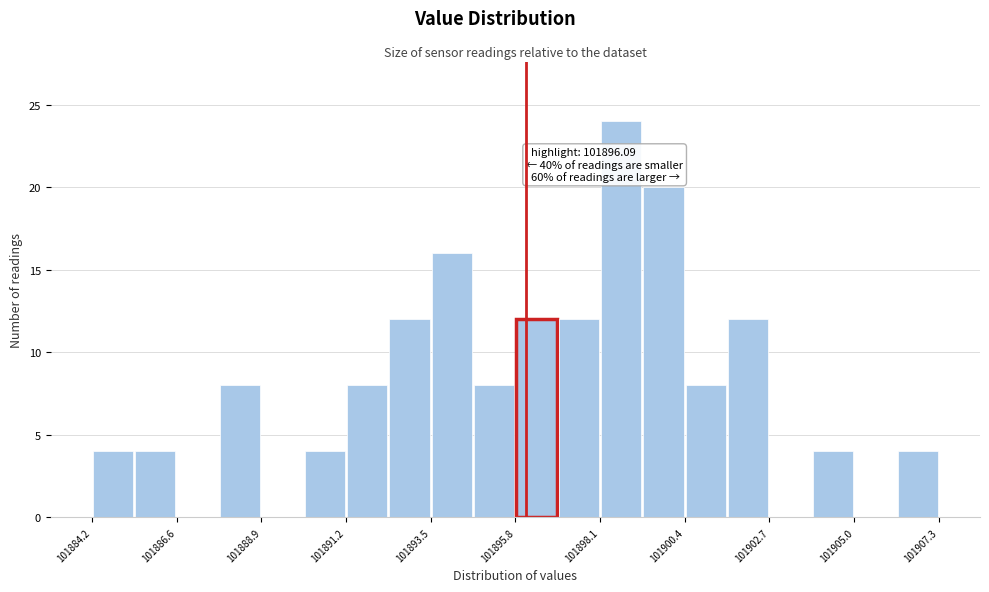

Around what value on the x-axis is the tallest bar? Give the approximate position of its centre, as read against the axis.

101898.5